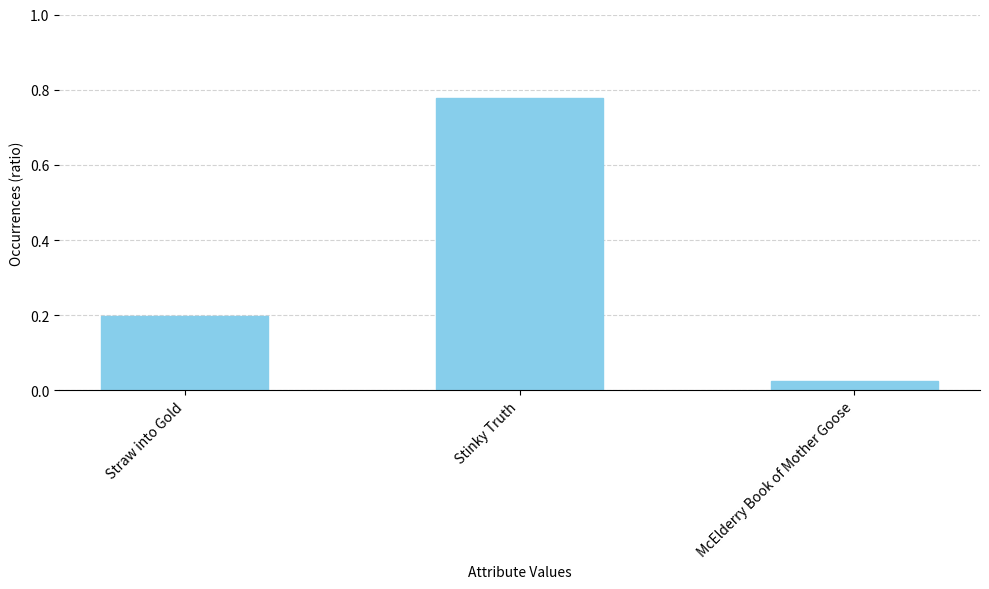

Rank the categories by value from highest to lowest.

Stinky Truth, Straw into Gold, McElderry Book of Mother Goose